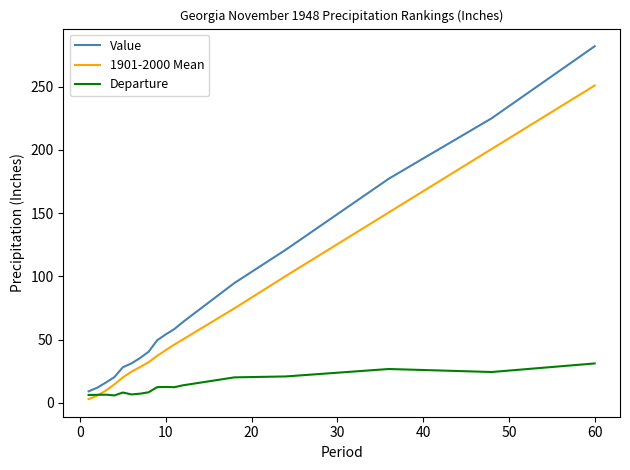

What is the difference between the maximum and minimum values in the 1901-2000 Mean series?

248.1